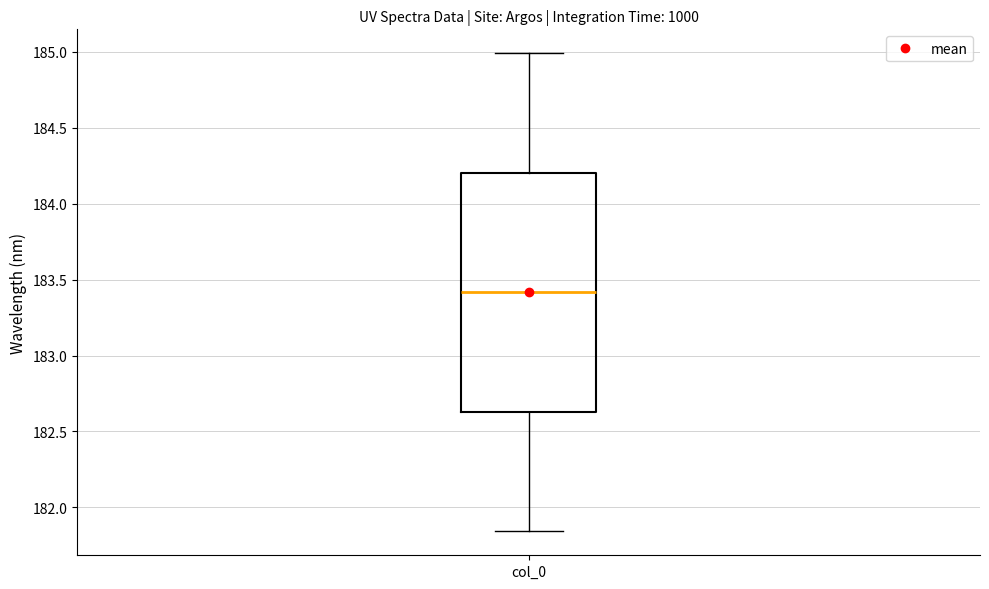

Transcribe this box plot: give where the median line is, the range the box spans, and where the two whiskers end, as read against the y-axis. The values are not printed on the chart, so give them approximately, as read against the axis.

median 183.40, box 182.65 to 184.20, whiskers 181.85 to 185.00